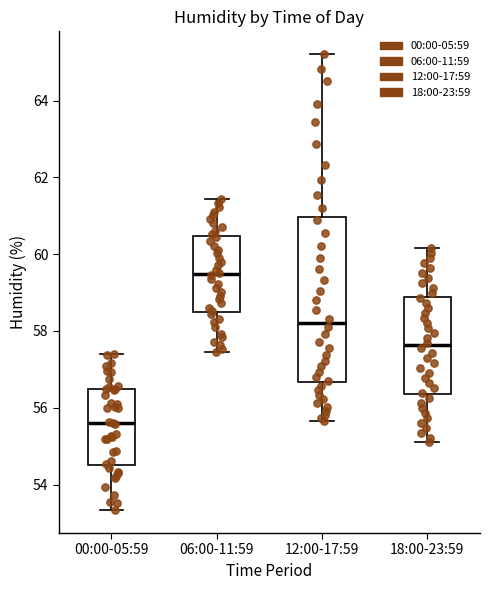

Reading left to right, read every box against the y-axis: the position of its median line, the range the box covers, and the ends of its whiskers. The values are not printed on the chart, so give them approximately, as read against the axis.

00:00-05:59: median 55.6, box 54.6 to 56.4, whiskers 53.4 to 57.4
06:00-11:59: median 59.4, box 58.6 to 60.4, whiskers 57.4 to 61.4
12:00-17:59: median 58.2, box 56.6 to 61.0, whiskers 55.6 to 65.2
18:00-23:59: median 57.6, box 56.4 to 58.8, whiskers 55.2 to 60.2